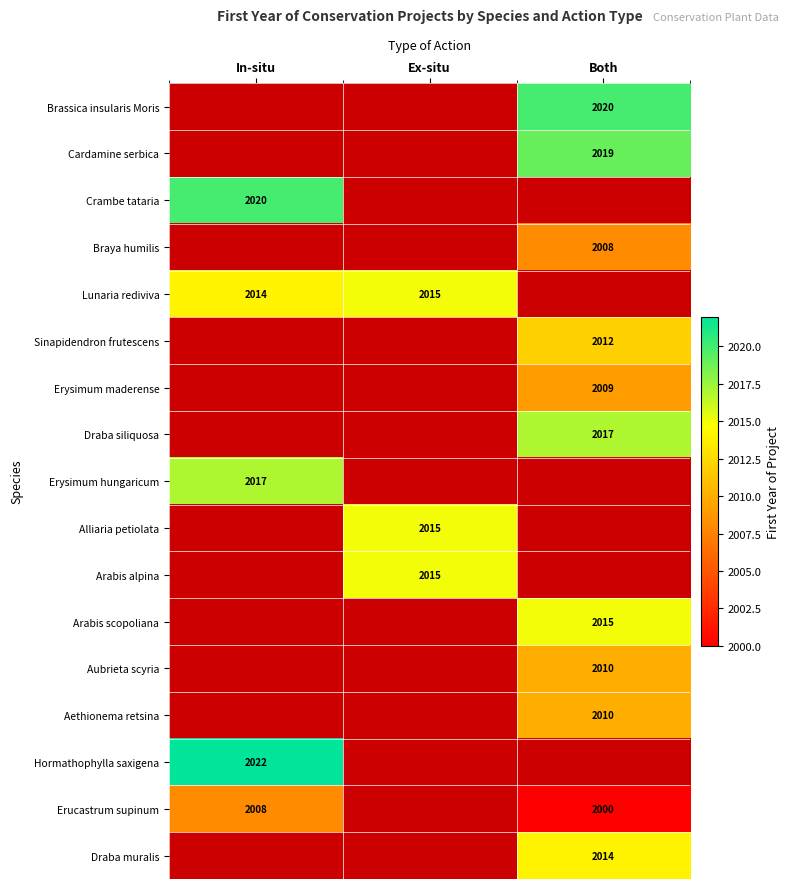

At which category does the chart reach its peak across all series?

In-situ